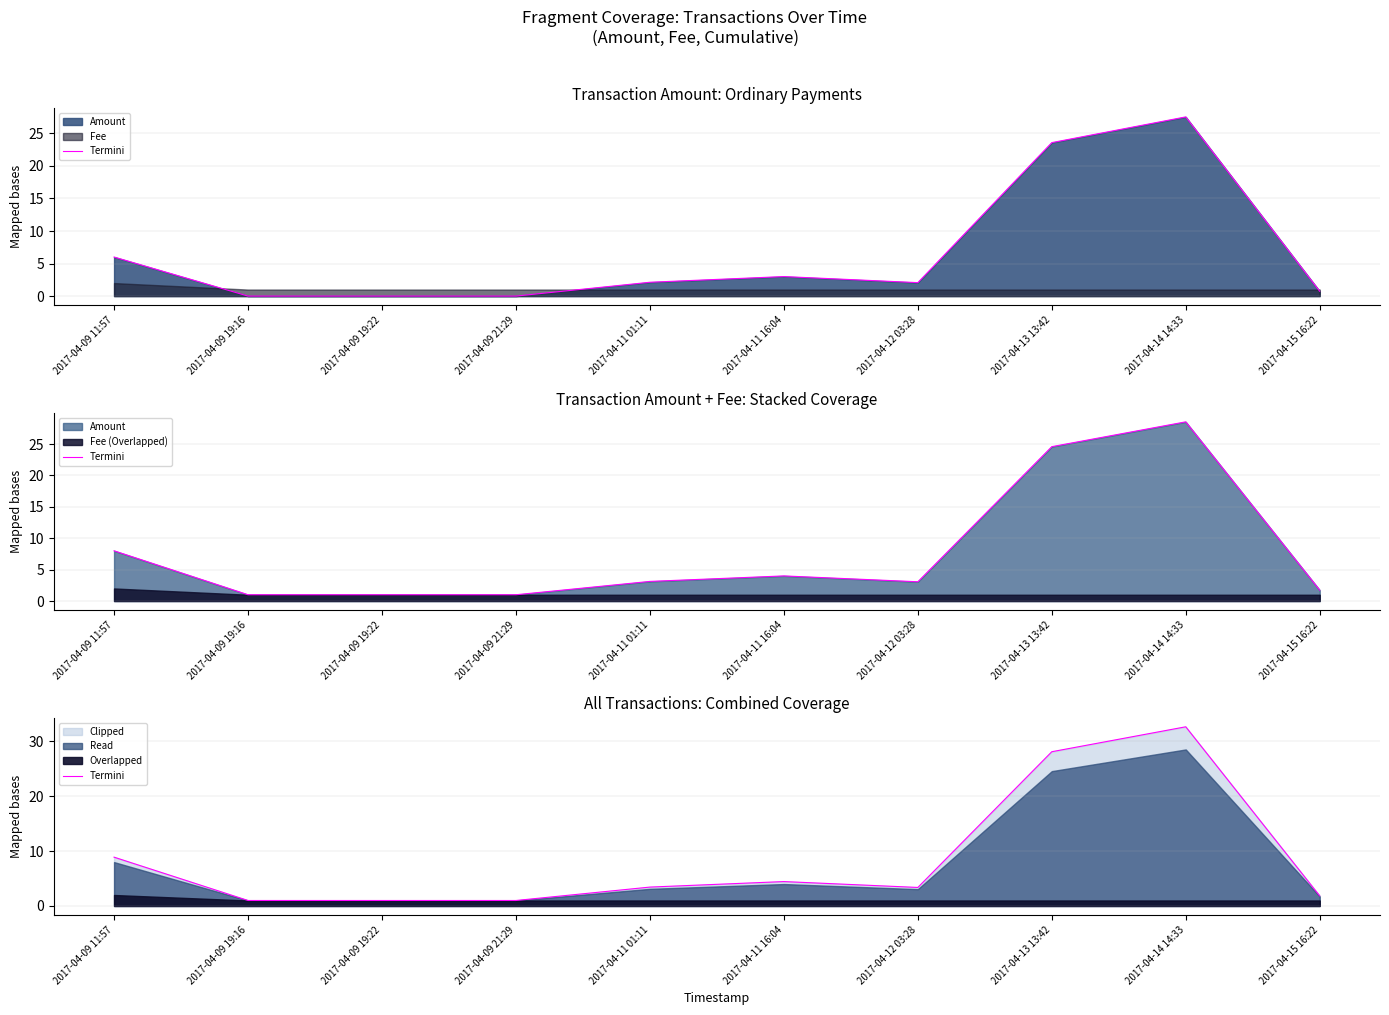

At which category does the chart reach its peak across all series?

2017-04-14 14:33